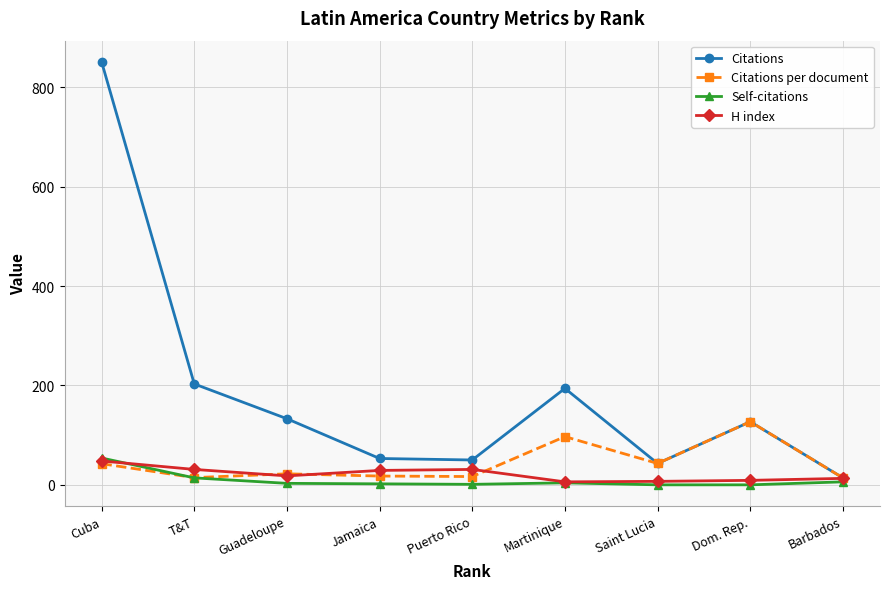

True or false: Citations has a value of 43.0 at Saint Lucia.

True